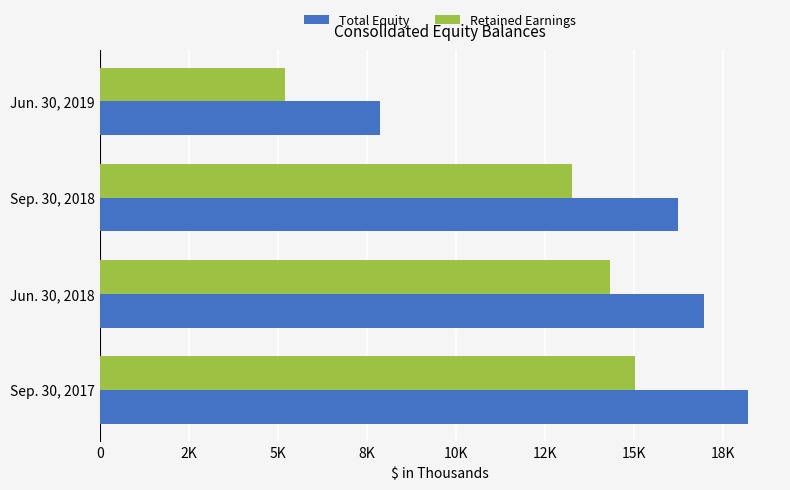

Which series has the widest spread of values?

Total Equity